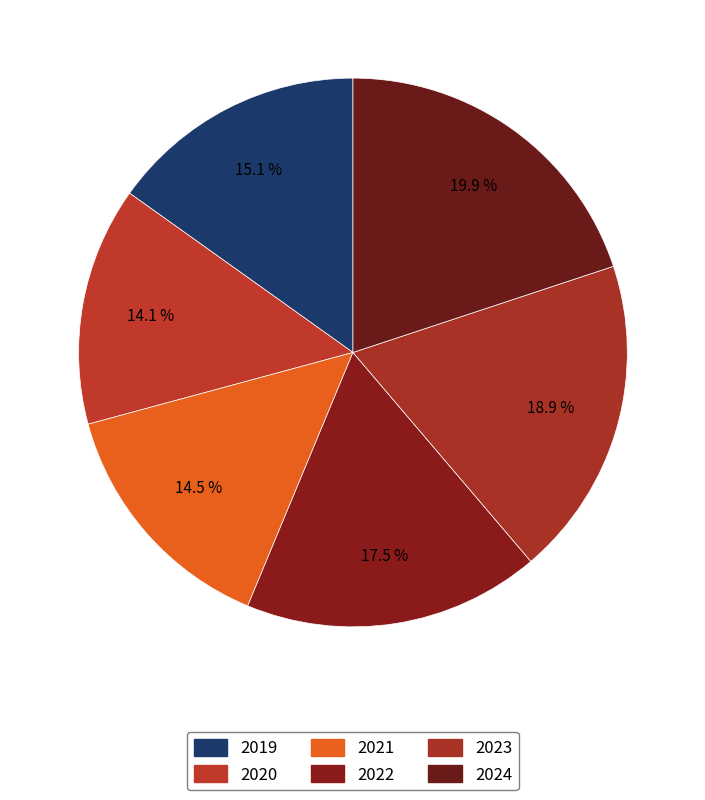

How many slices are in this pie chart?

6